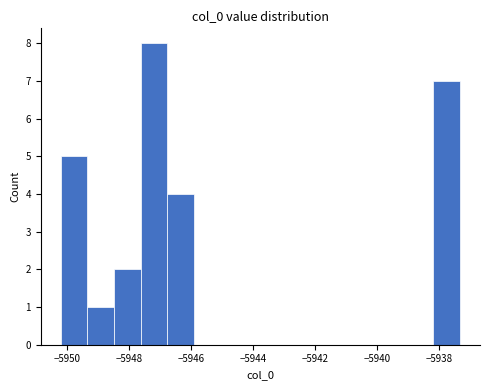

Reading left to right, transcribe this chart: for each bar, give the range it covers on the x-axis and its height. Neither the bar edges nor the heights are printed on the chart, so give them approximately, as read against the axes.

-5950.2 to -5949.4: 5
-5949.4 to -5948.4: 1
-5948.4 to -5947.6: 2
-5947.6 to -5946.8: 8
-5946.8 to -5945.8: 4
-5945.8 to -5945.0: 0
-5945.0 to -5944.2: 0
-5944.2 to -5943.4: 0
-5943.4 to -5942.4: 0
-5942.4 to -5941.6: 0
-5941.6 to -5940.8: 0
-5940.8 to -5939.8: 0
-5939.8 to -5939.0: 0
-5939.0 to -5938.2: 0
-5938.2 to -5937.4: 7